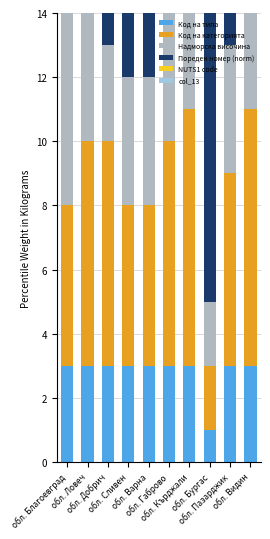

At how many categories does at least one series exceed 5?

9